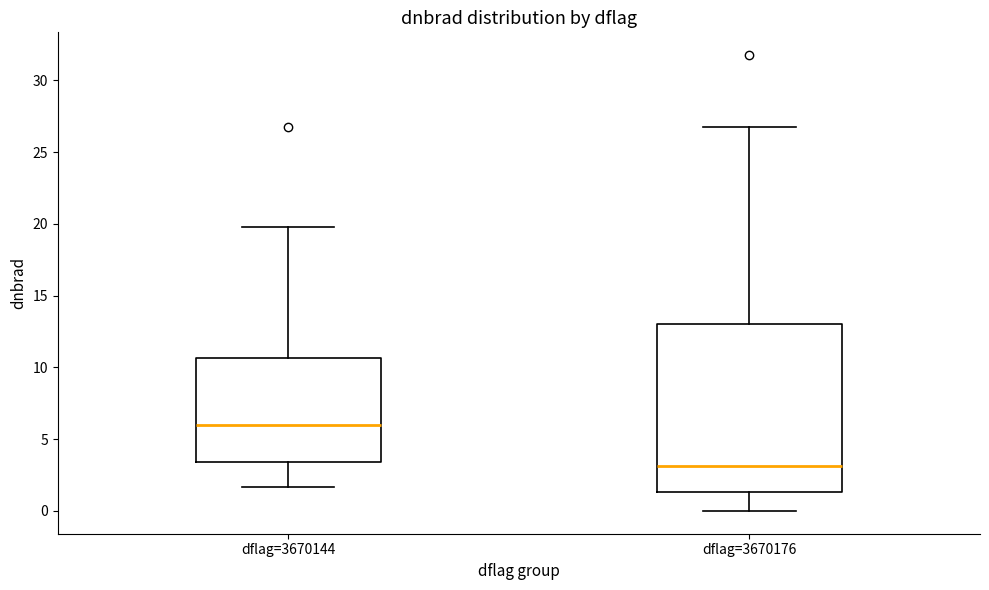

Comparing the boxes themselves (not the whiskers), which one is the tallest?

dflag=3670176